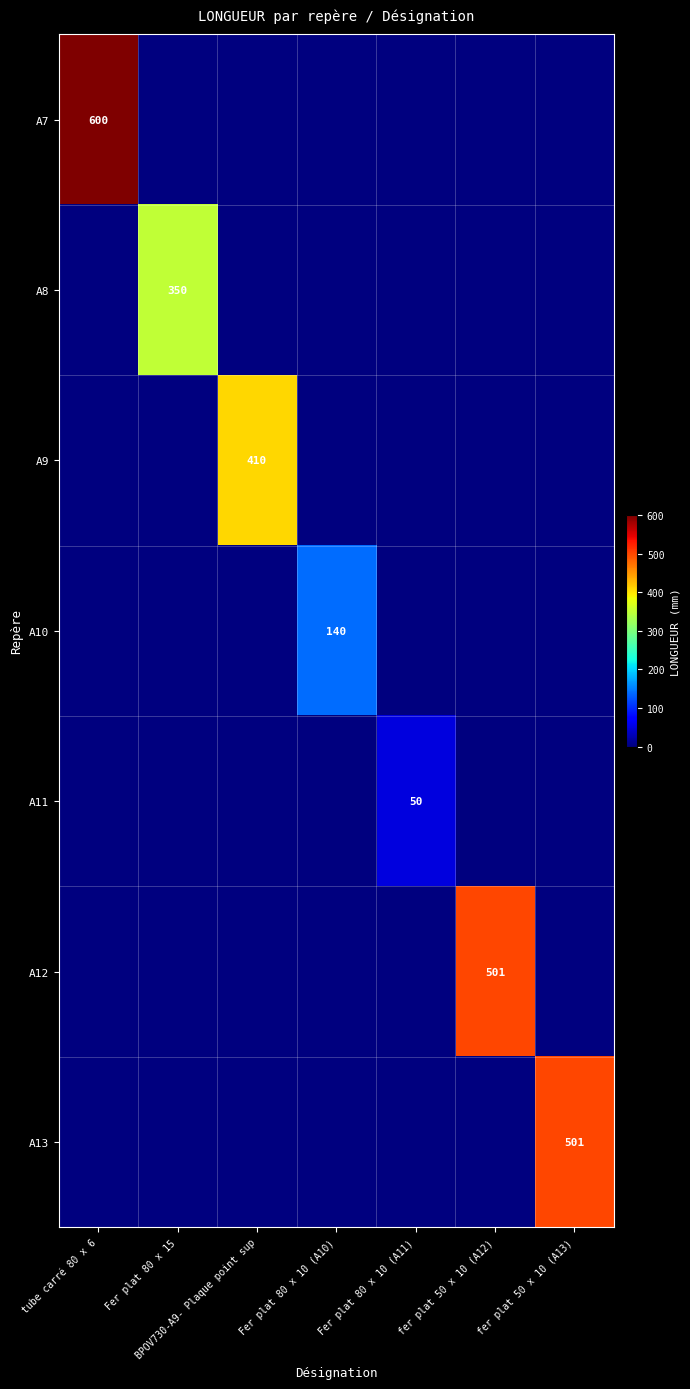

Between BPOV730-A9- Plaque point sup and Fer plat 80 x 10 (A11), which is larger?

BPOV730-A9- Plaque point sup